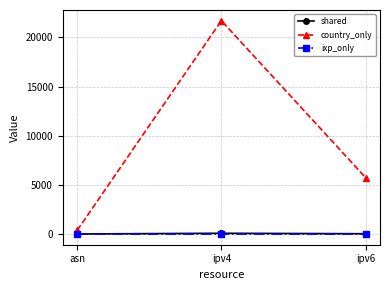

The value of country_only at ipv4 is 11486. True or false?

False